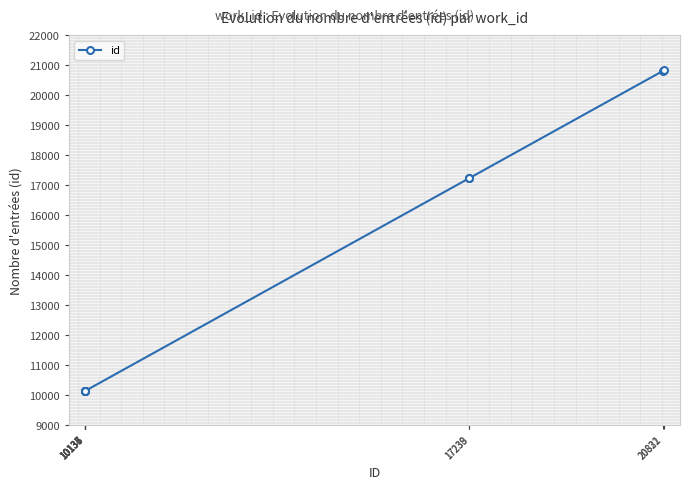

What is the difference between the maximum and minimum values?

10698